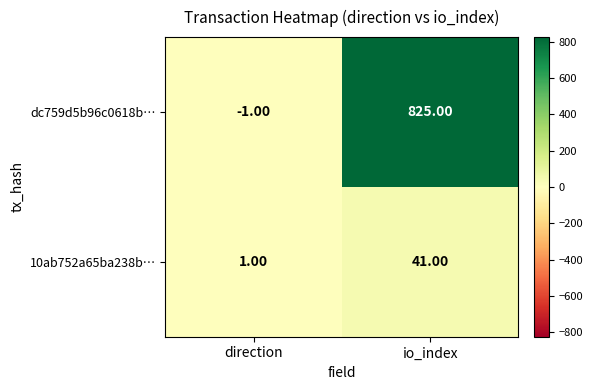

What is the minimum value shown in the chart?

-1